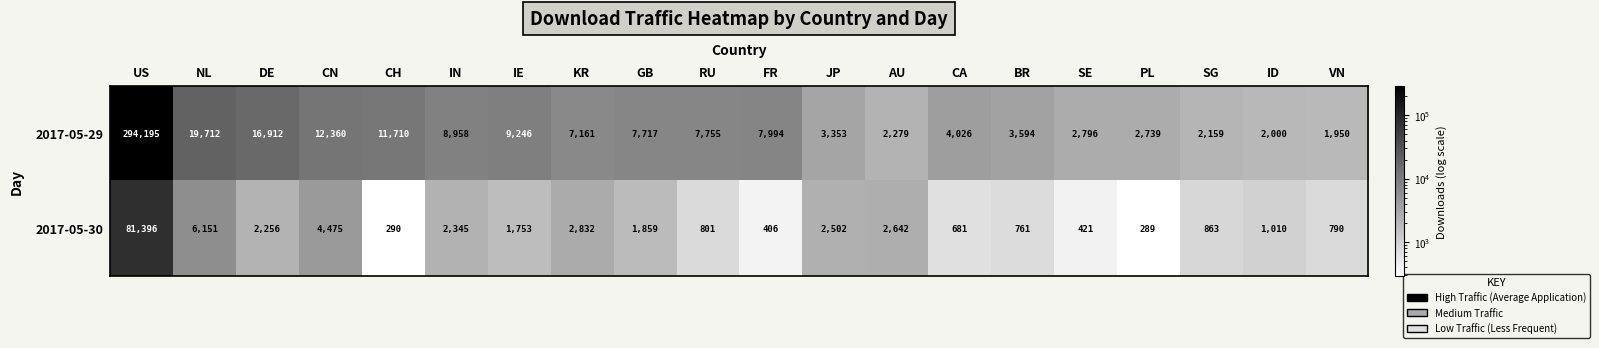

What is the difference between the 2017-05-30 values at PL and JP?

2213